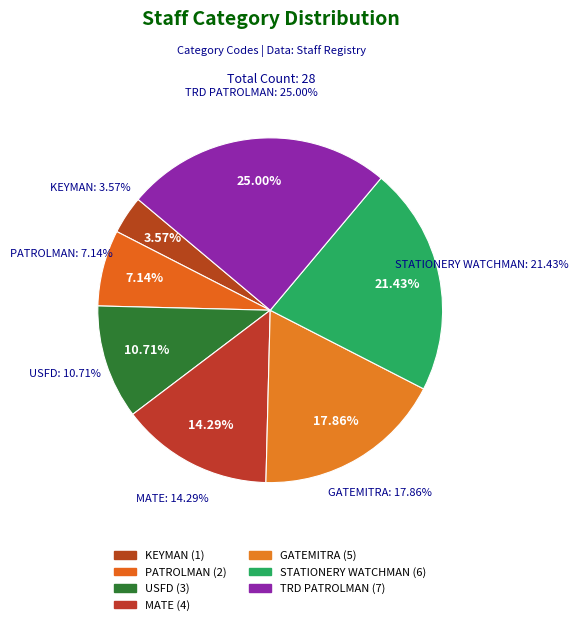

What percentage do TRD PATROLMAN and PATROLMAN together represent?

32.1%